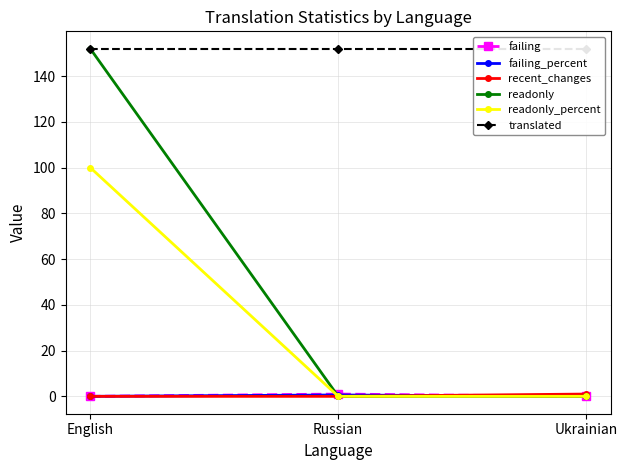

What is the value of the translated point at the 1st from the left?

152.0